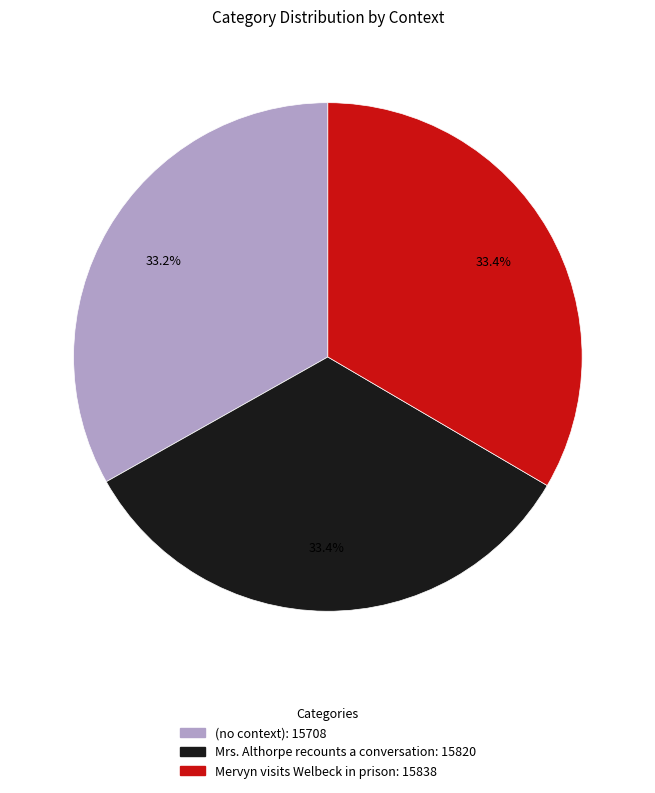

Approximately how many times larger is the value at Mervyn visits Welbeck in prison compared to Mrs. Althorpe recounts a conversation?

1.0